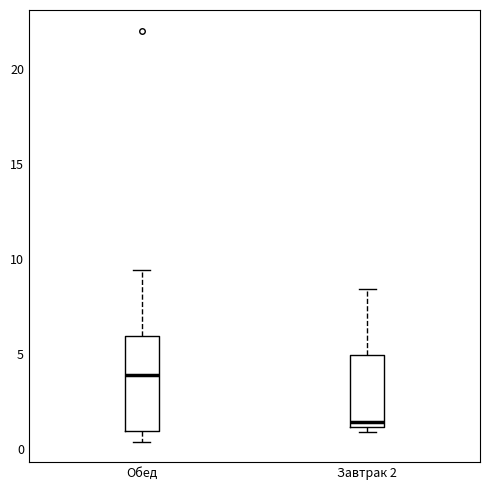

Reading left to right, transcribe this box plot: for each box, give where its median line is, the range the box spans, and where its two whiskers end, as read against the y-axis. The values are not printed on the chart, so give them approximately, as read against the axis.

Обед: median 4.0, box 1.0 to 6.0, whiskers 0.5 to 9.5
Завтрак 2: median 1.5, box 1.0 to 5.0, whiskers 1.0 (just below the box's lower edge) to 8.5